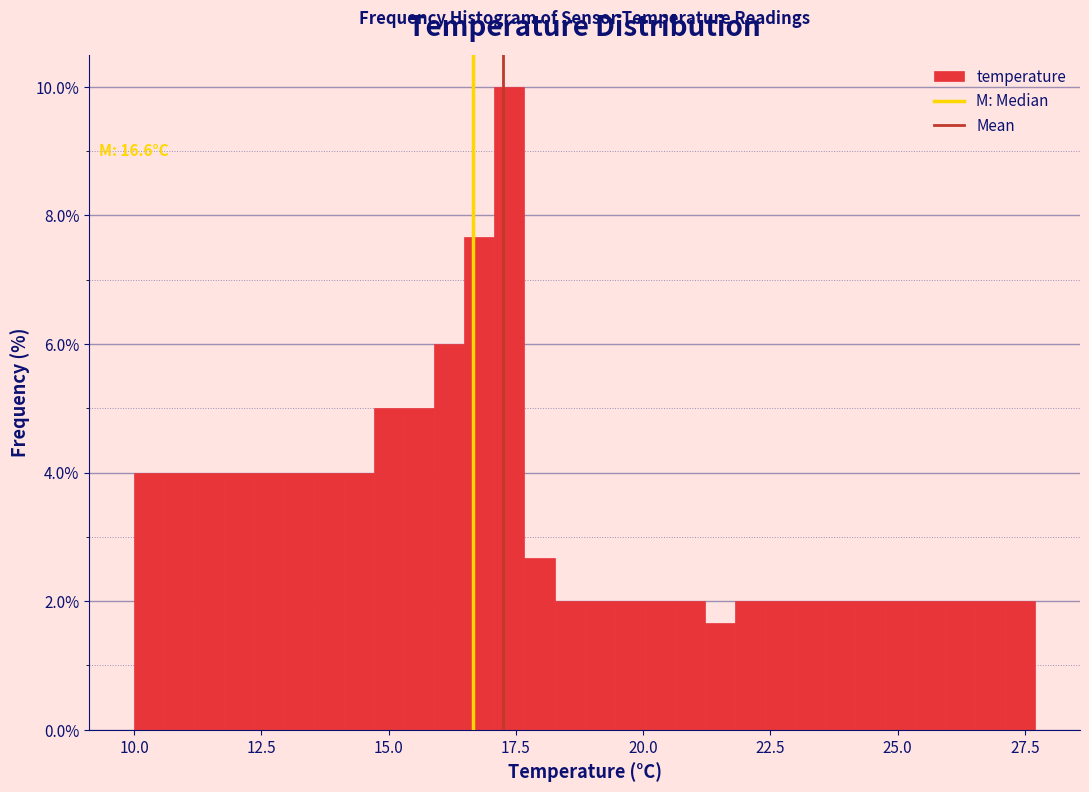

Around what value on the x-axis is the tallest bar? Give the approximate position of its centre, as read against the axis.

17.5